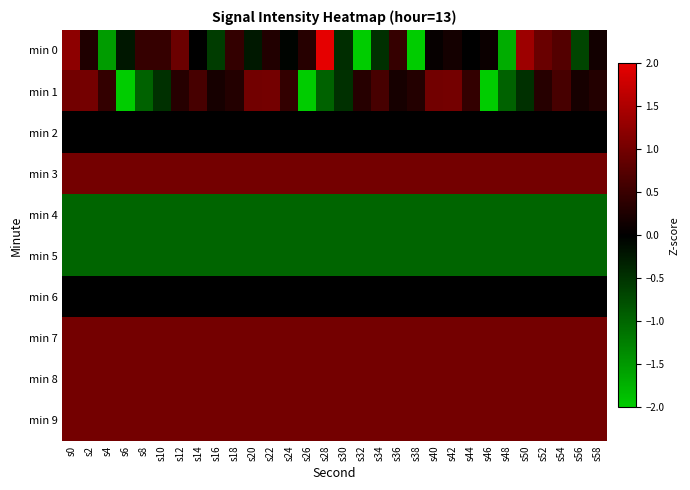

At how many categories does at least one series exceed 0?

30